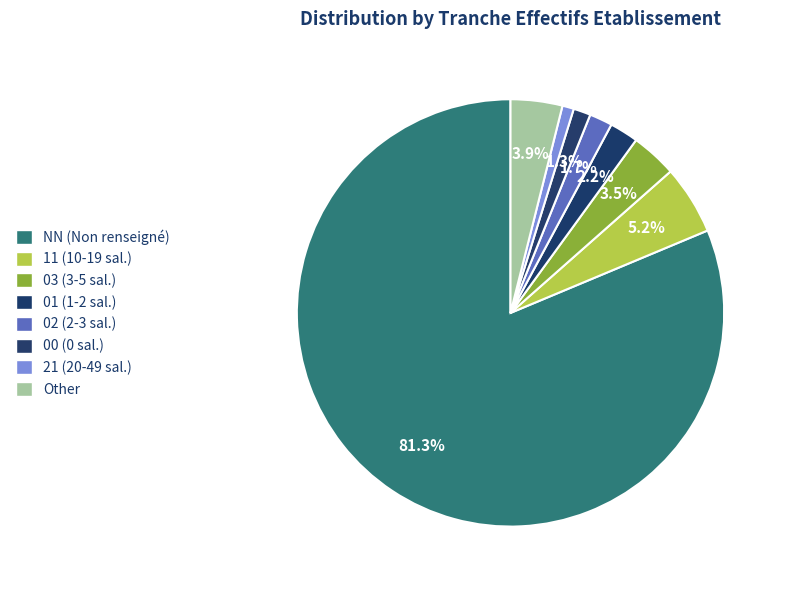

What is the largest slice in the pie chart?

NN